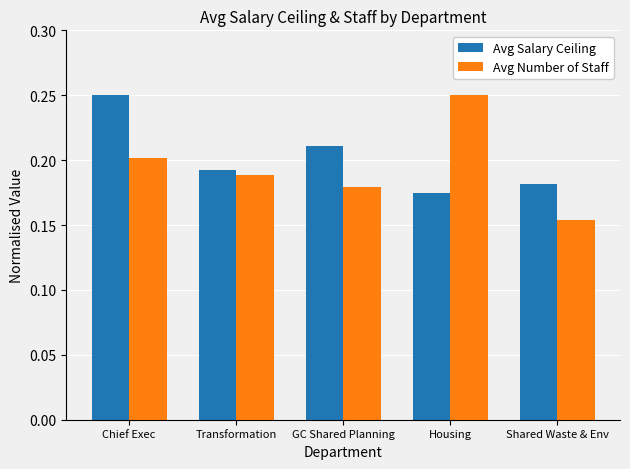

Count the Avg Number of Staff values in the range 0 to 1.

5